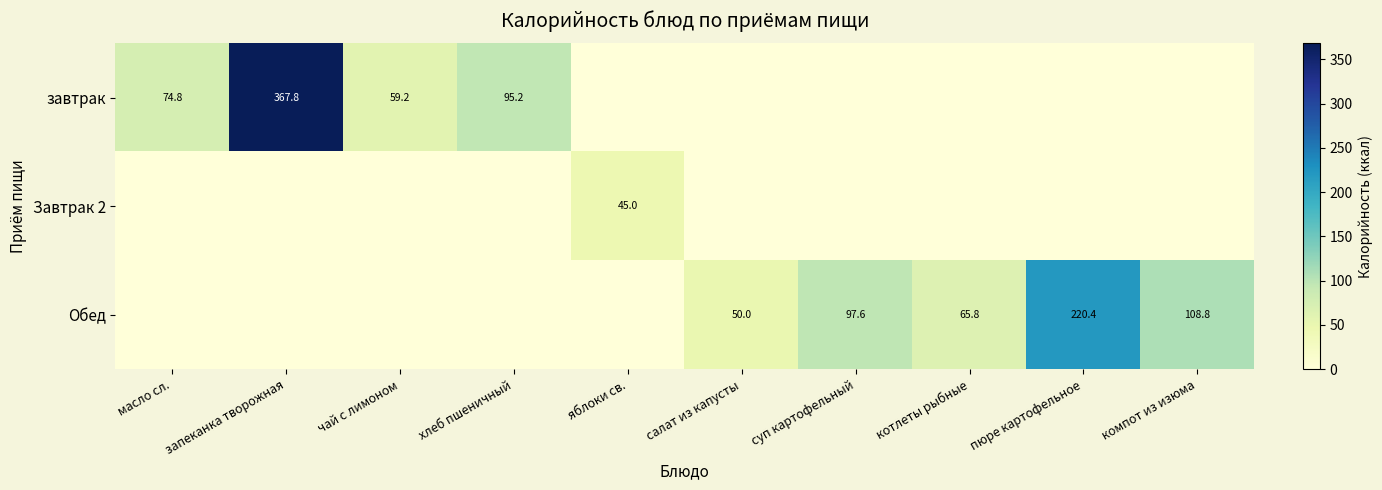

What is the difference between the highest and lowest values at масло сл.?

74.8